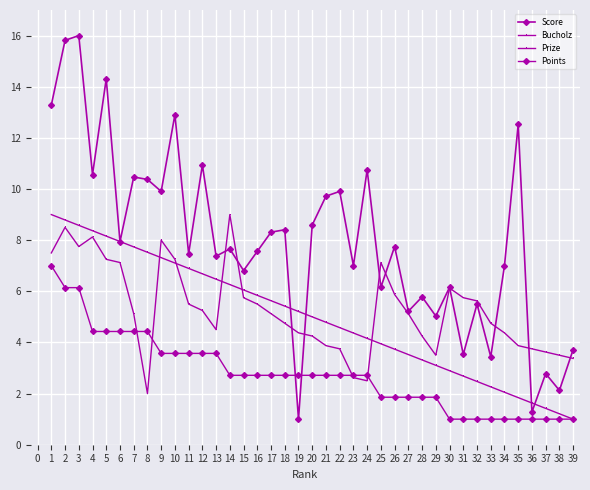

Which series has the largest range (max minus min)?

Score